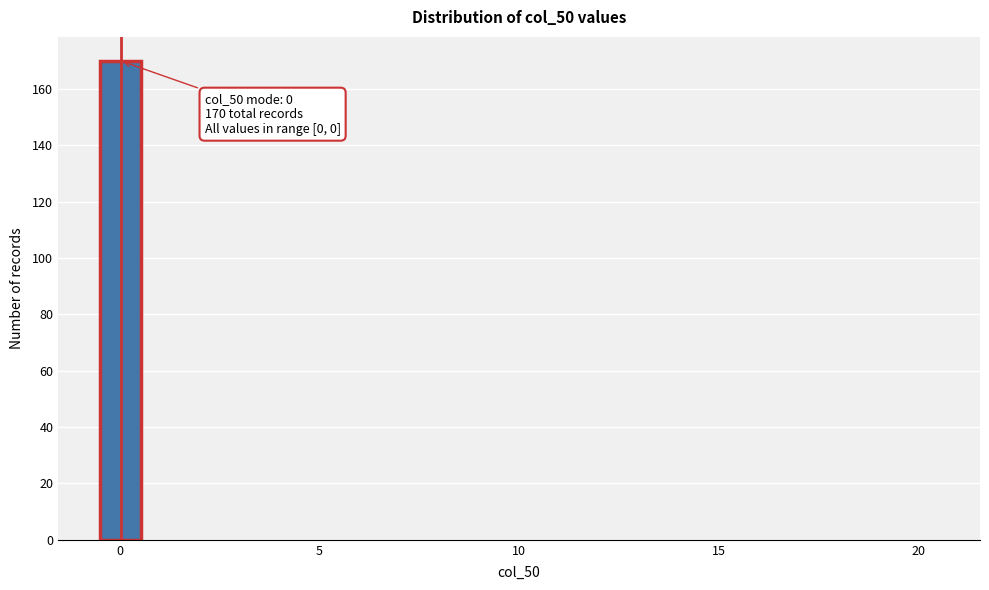

Around what value on the x-axis is the tallest bar? Give the approximate position of its centre, as read against the axis.

0.0